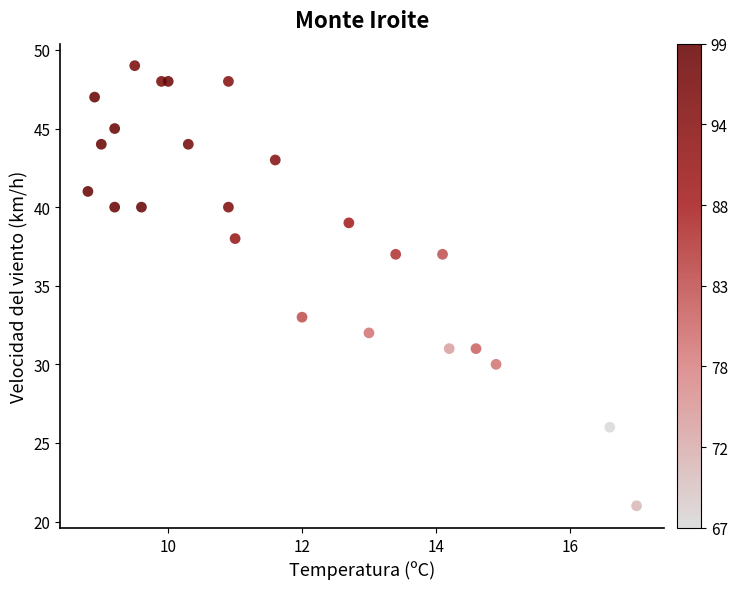

What is the range of Y values (max minus min)?

28